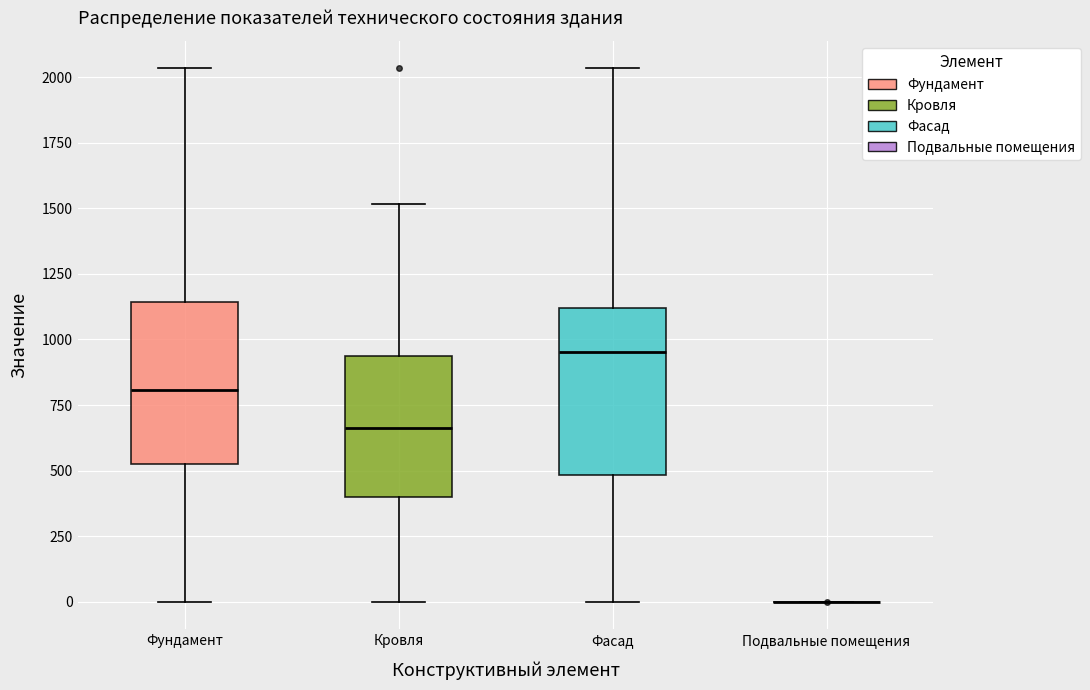

Where does the median line of the box for Фасад sit on the y-axis? The values are not printed on the chart, so give them approximately, as read against the axis.

950